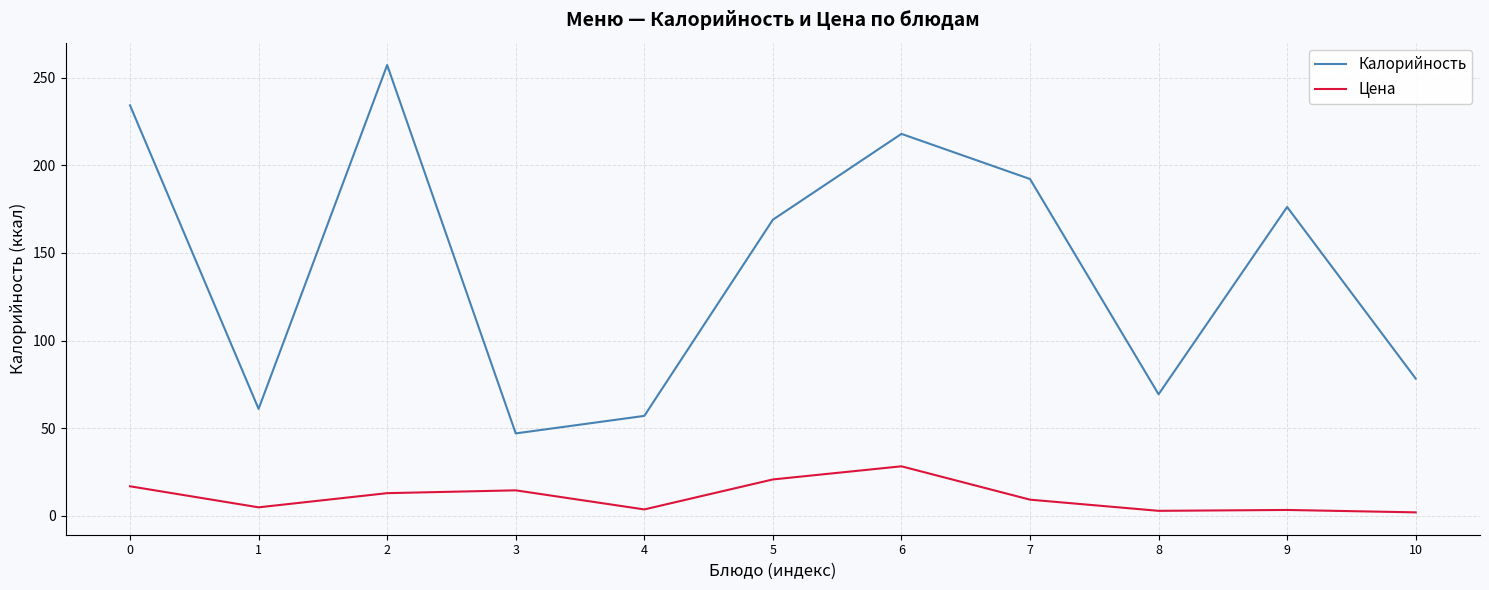

What is the spread (max minus min) of values at 5?

148.3